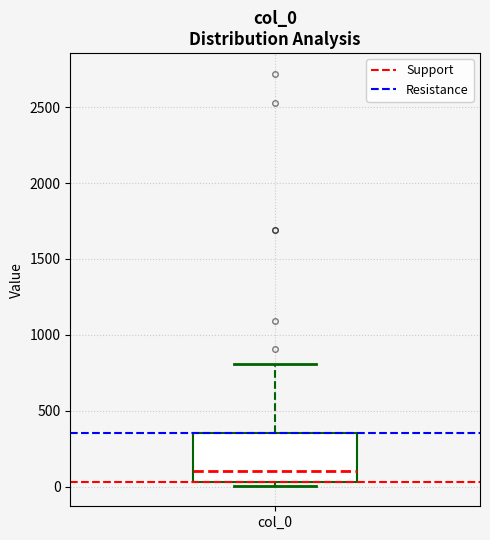

Transcribe this box plot: give where the median line is, the range the box spans, and where the two whiskers end, as read against the y-axis. The values are not printed on the chart, so give them approximately, as read against the axis.

median 100, box 50 to 350, whiskers 0 to 800